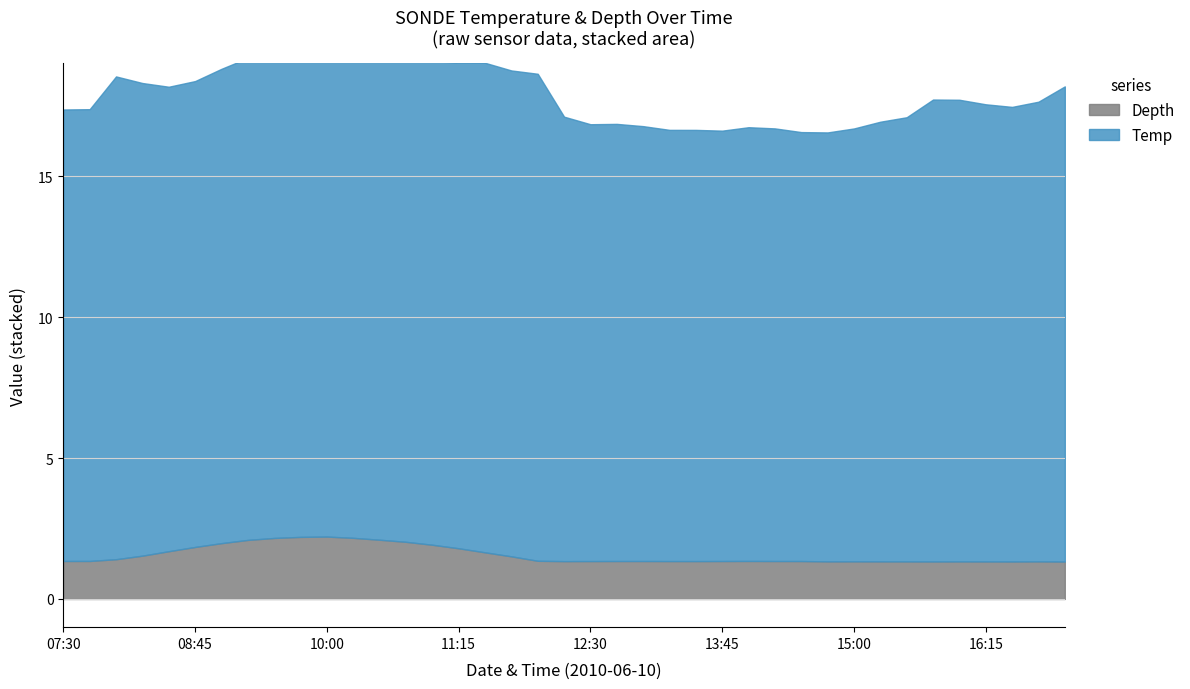

What are all the series names shown in the legend?

Temp, Depth